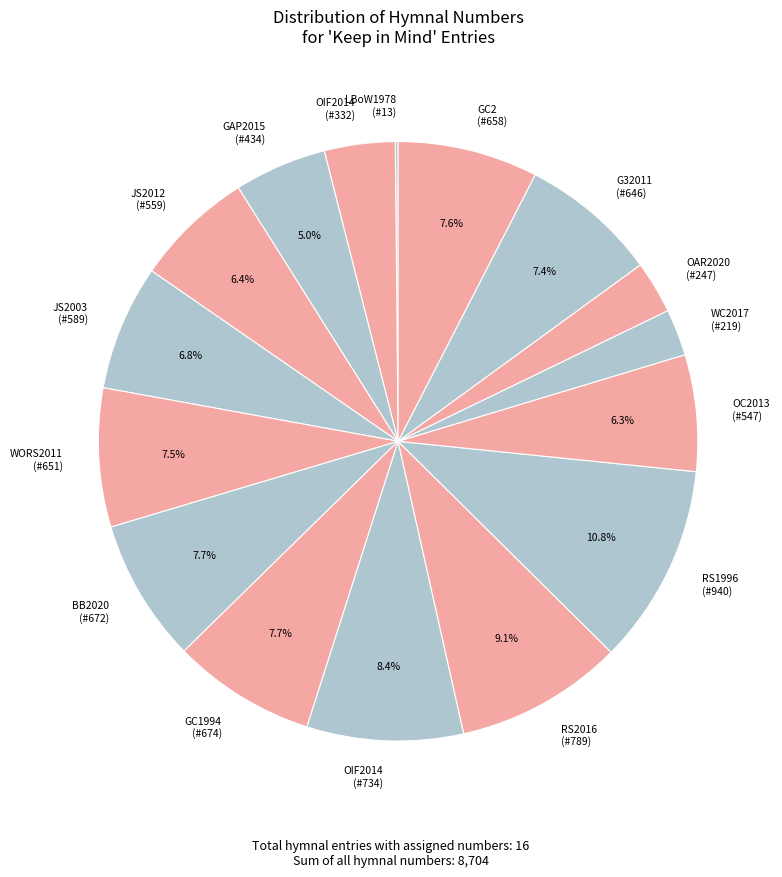

What is the ratio of the value at OIF2014 (#332) to the value at GC2 (#658)?

0.5